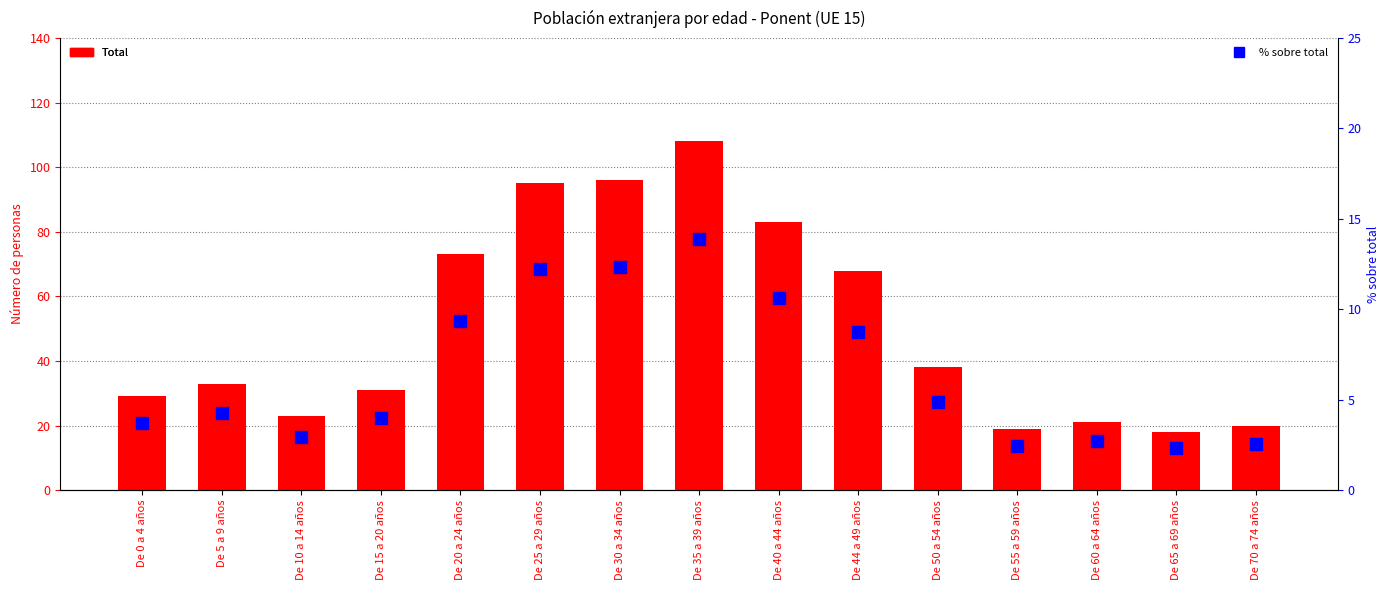

The value of % sobre total at De 15 a 20 años is 4.0. True or false?

True